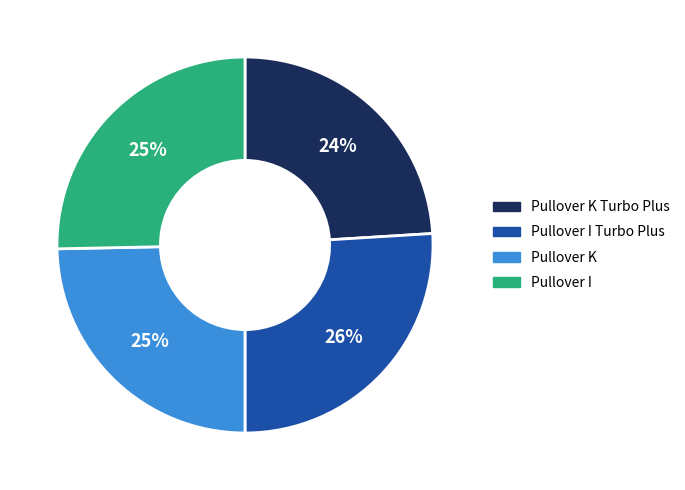

Does Pullover K Turbo Plus represent more than half of the total?

No